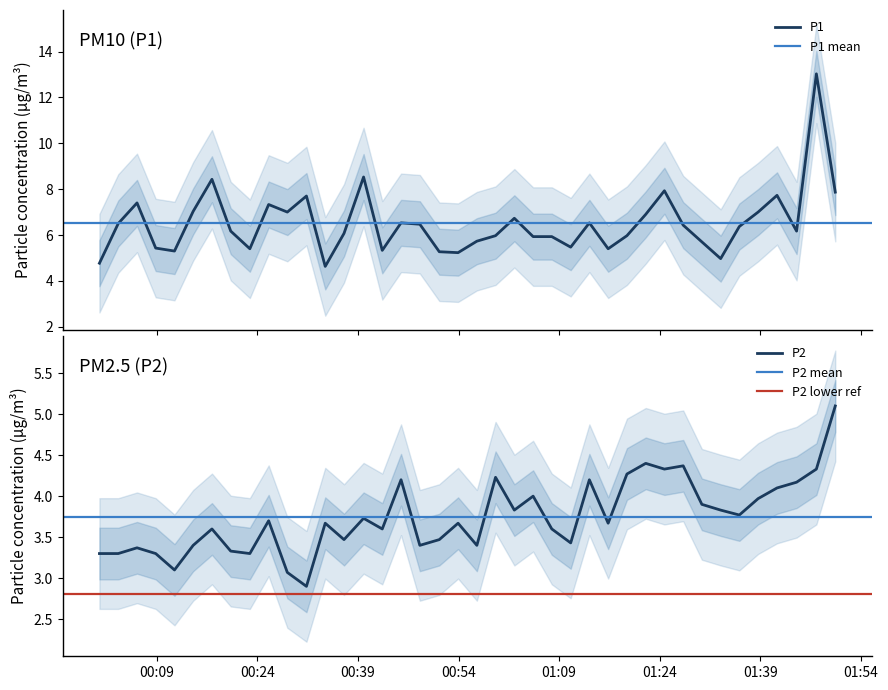

Rank the series by their average value, from lowest to highest.

P2, P1